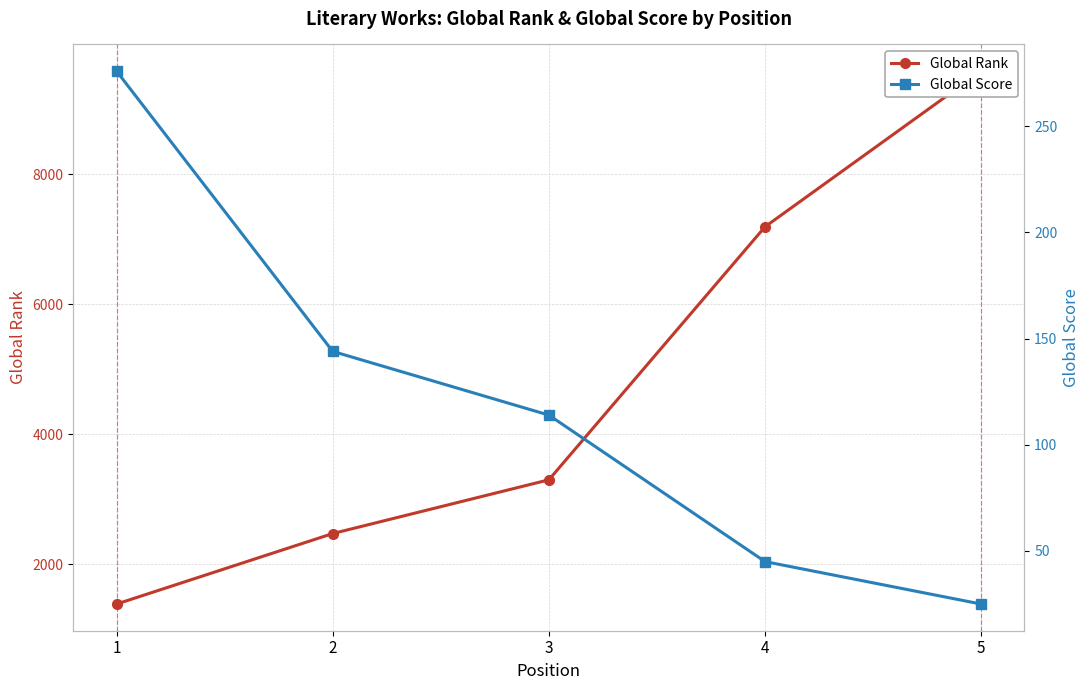

Reading left to right, what are all the values shown in this chart?

Global Rank: 1385	2470	3297	7191	9586
Global Score: 276	144	114	45	25